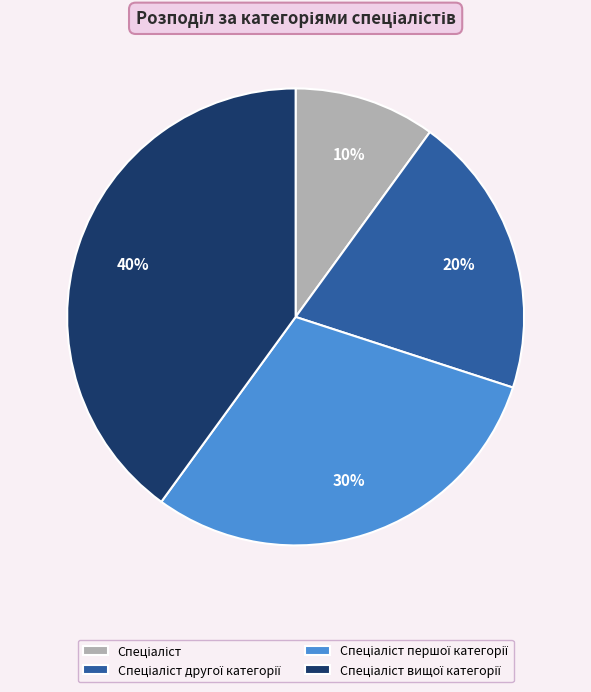

To the nearest percent, what is the difference between the largest and smallest slice percentages?

30%